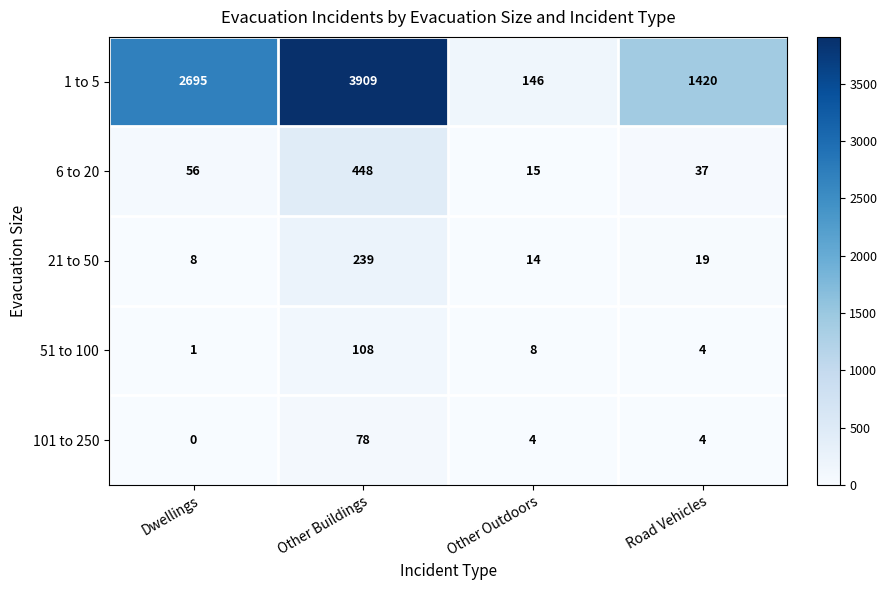

The 6 to 20 series shows 22 at Other Outdoors. True or false?

False